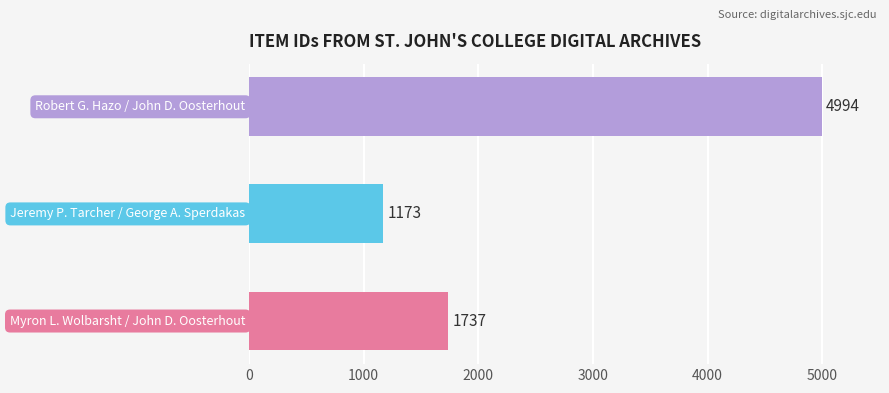

What is the difference between the maximum and second lowest values?

3257